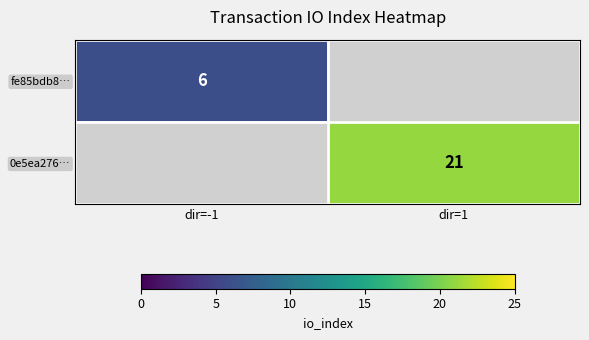

Is it true that 0e5ea276… equals 34 at dir=1?

False